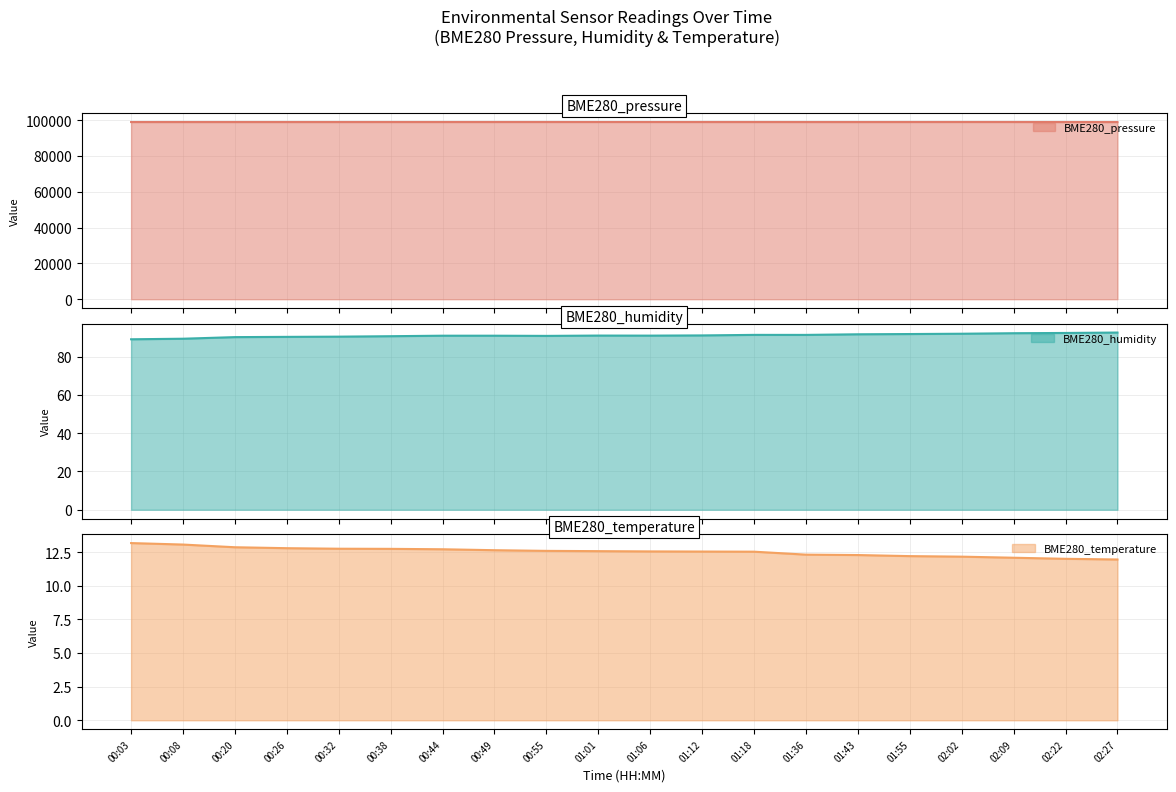

Which series has the widest spread of values?

BME280_pressure